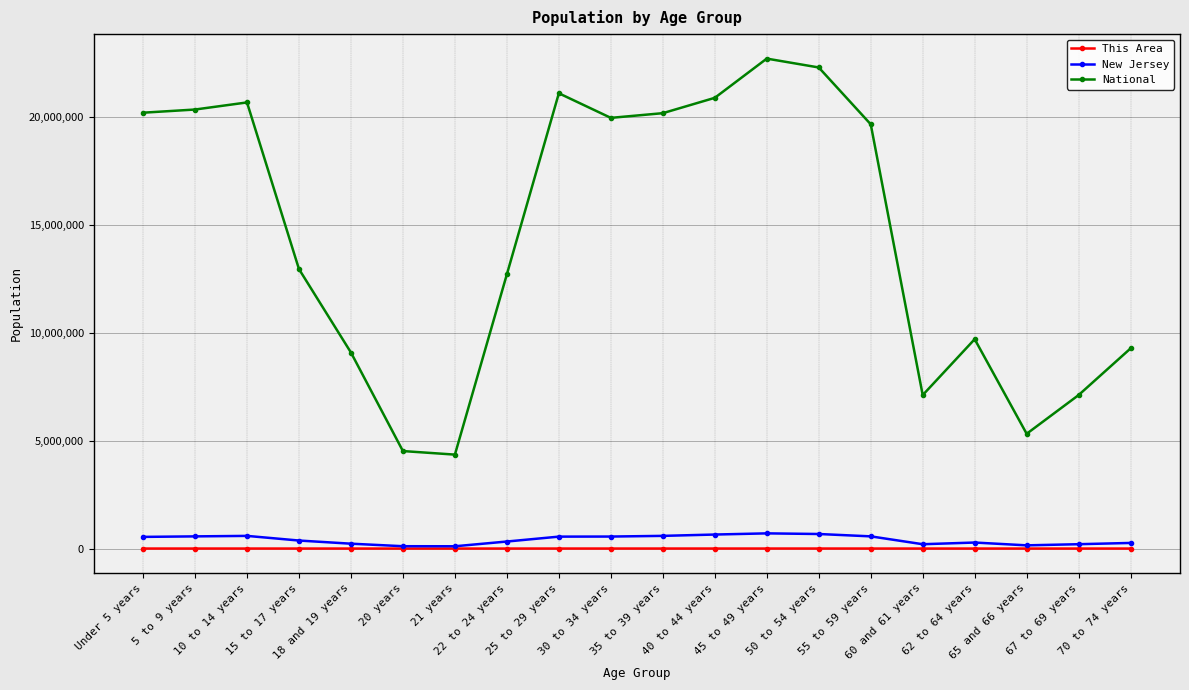

True or false: National and This Area intersect in this chart.

False